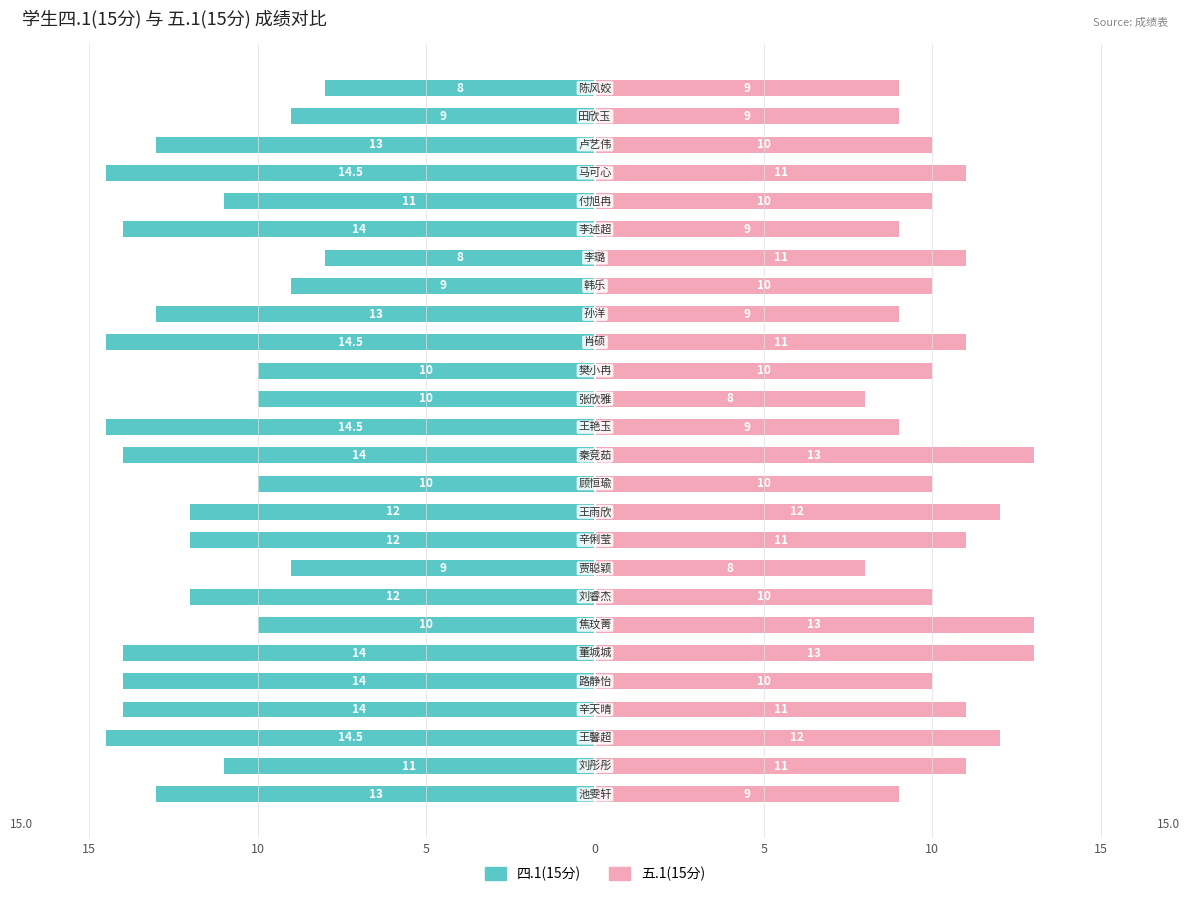

Which series changed the most between 10 and 10?

四.1(15分)